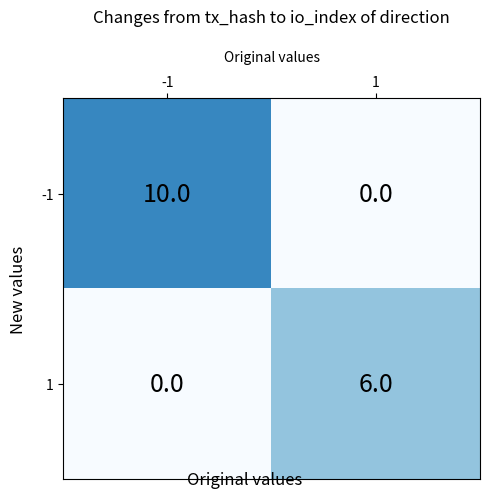

What is the greatest value displayed?

10